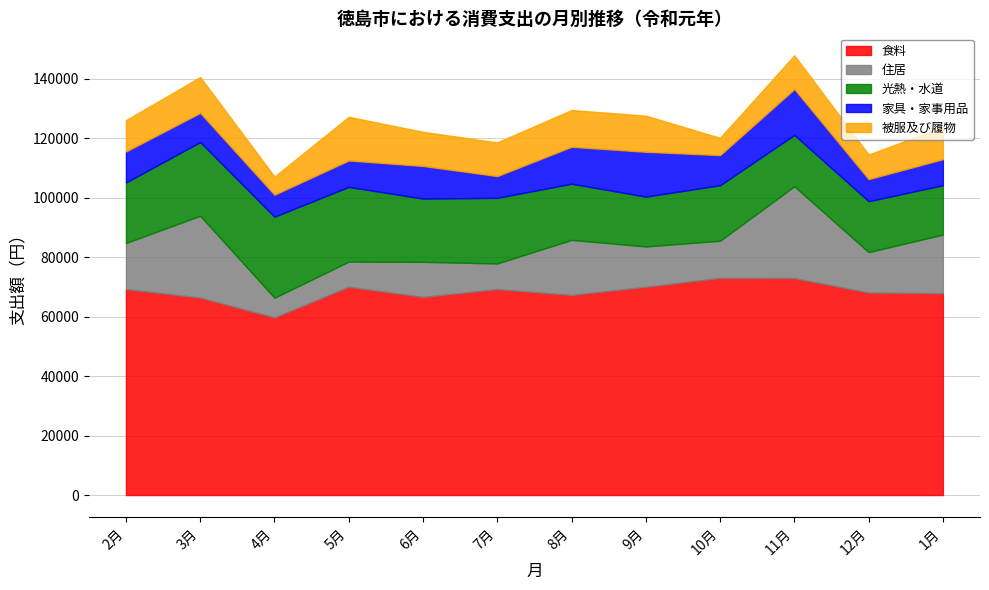

How many interior local valleys does the 住居 series have?

4